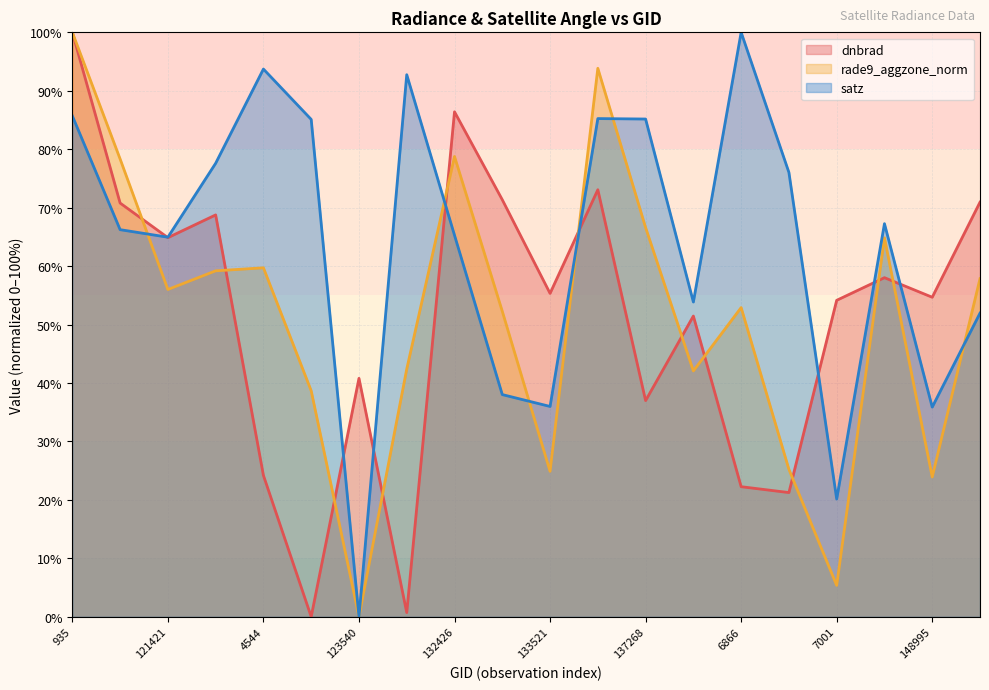

What is the total value across all series at 6866?

175.2